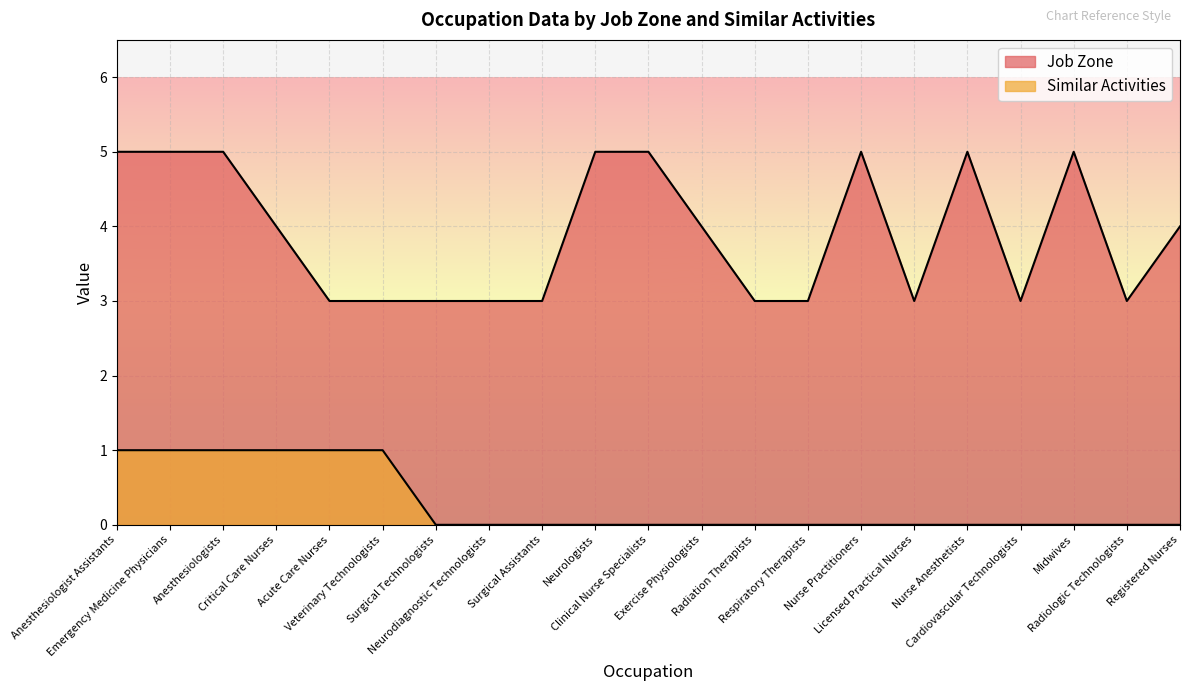

What is the lowest value of the Job Zone series?

3